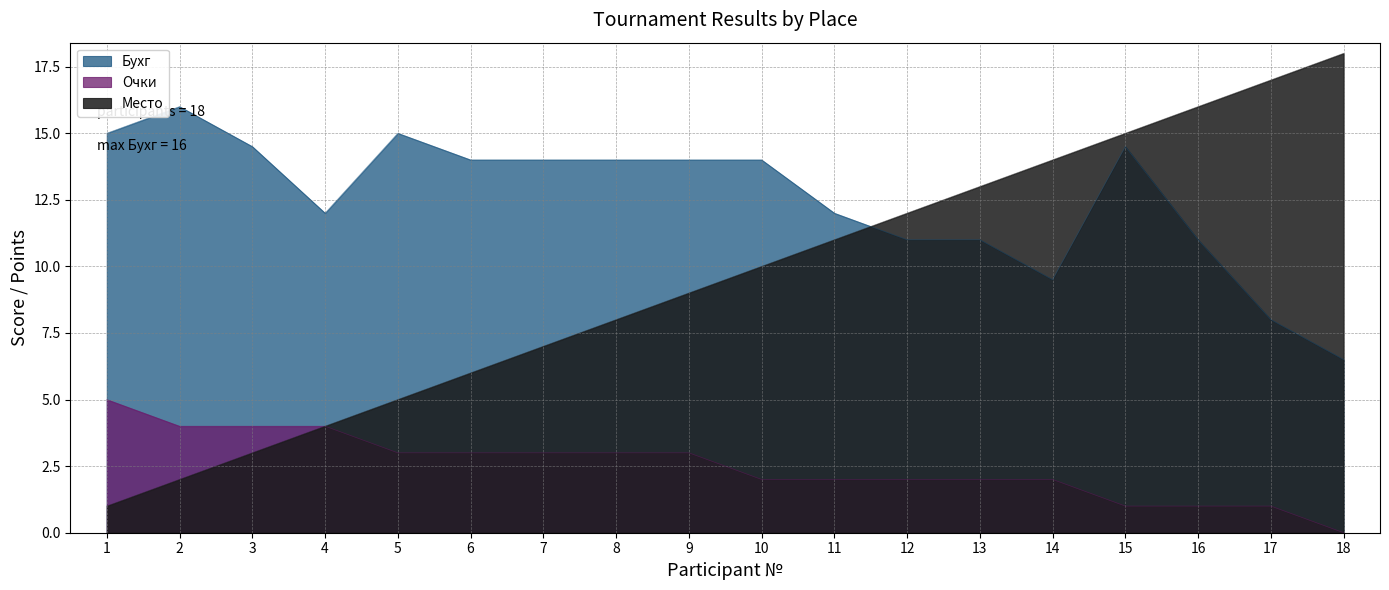

What is the value of the Место point at the 11th from the left?

11.0